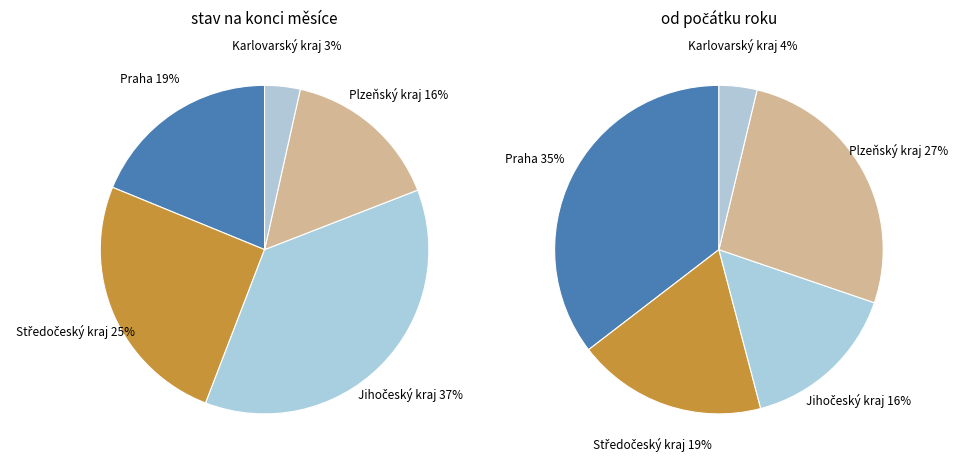

To the nearest percent, what percentage of the pie is Karlovarský kraj?

3%